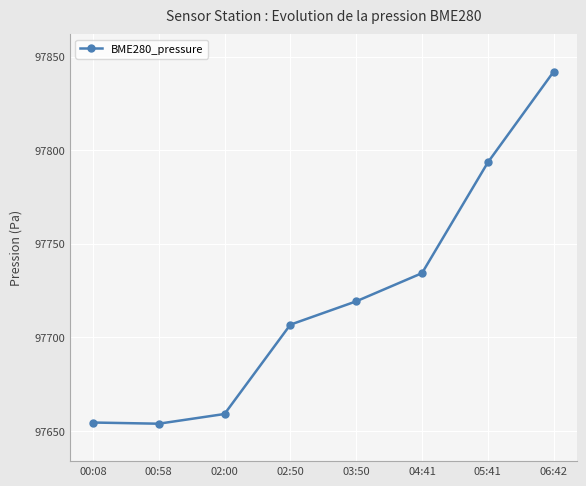

True or false: there are more than 1 points higher than both neighbors.

False